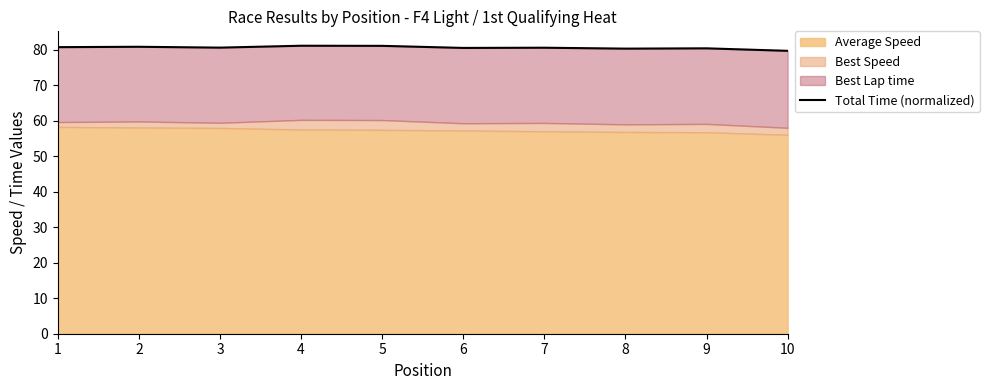

List the labels in order of value, smallest first.

10, 8, 9, 6, 7, 3, 1, 2, 5, 4